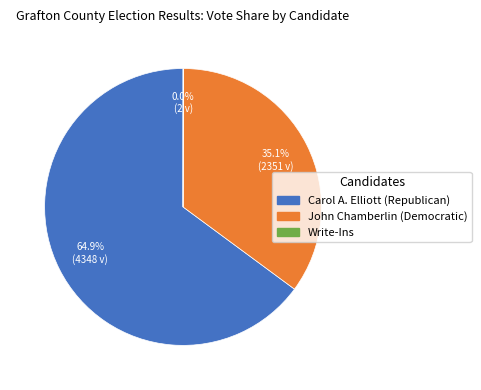

Is there any slice that represents more than half of the pie?

Yes